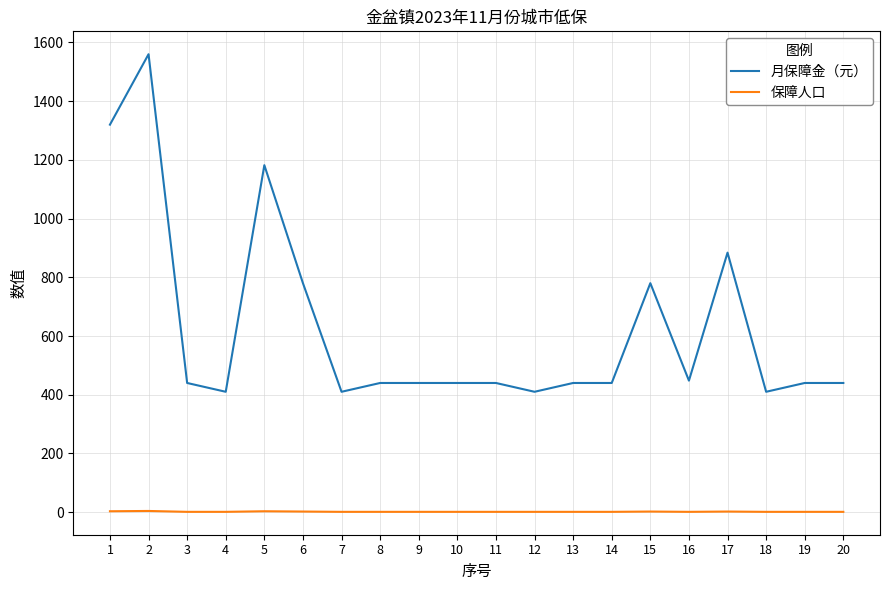

Rank the series by their average value, from lowest to highest.

保障人口, 月保障金（元）